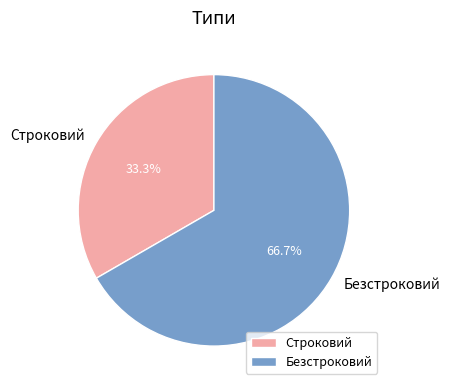

Approximately how many times larger is the value at Строковий compared to Безстроковий?

0.5